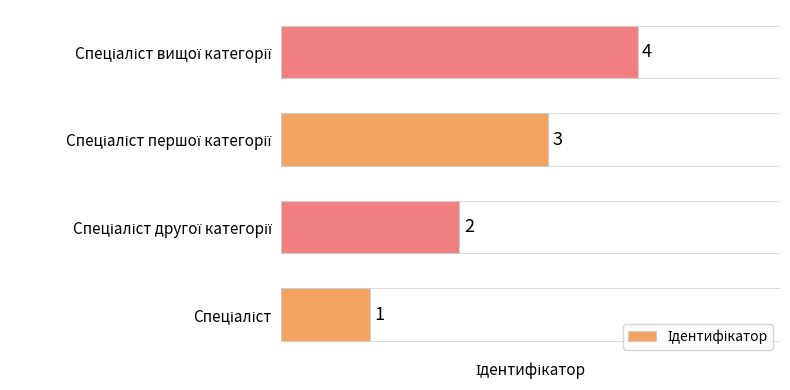

What is the greatest value displayed?

4